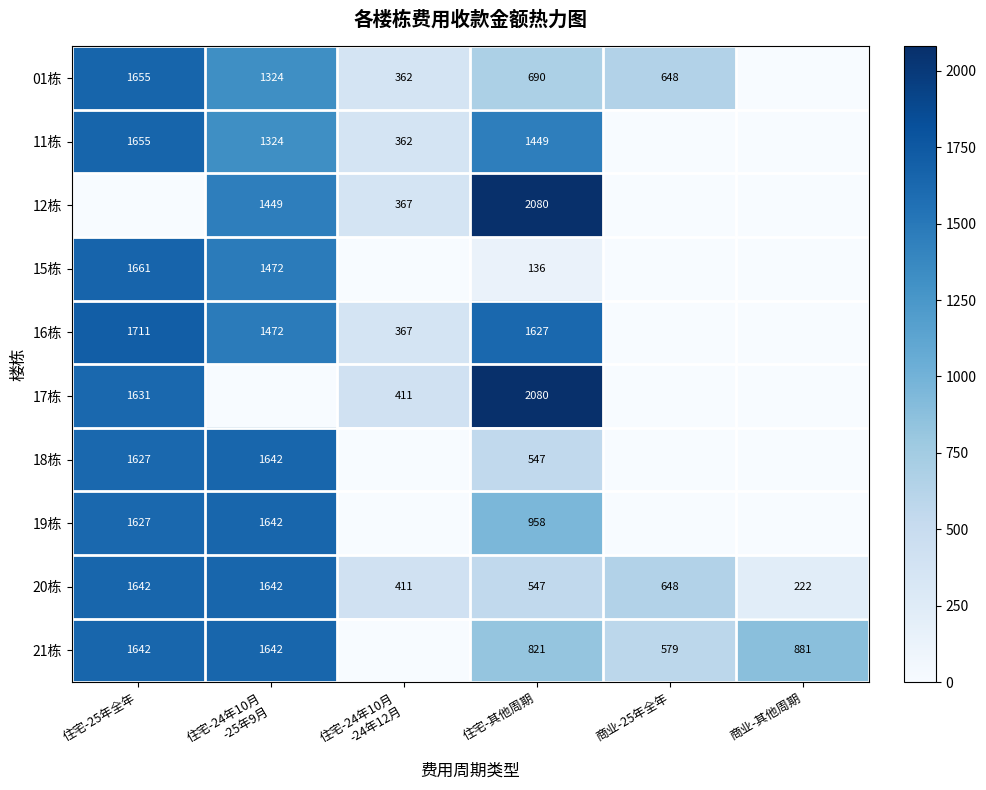

What is the sum of all 20栋 values?

5112